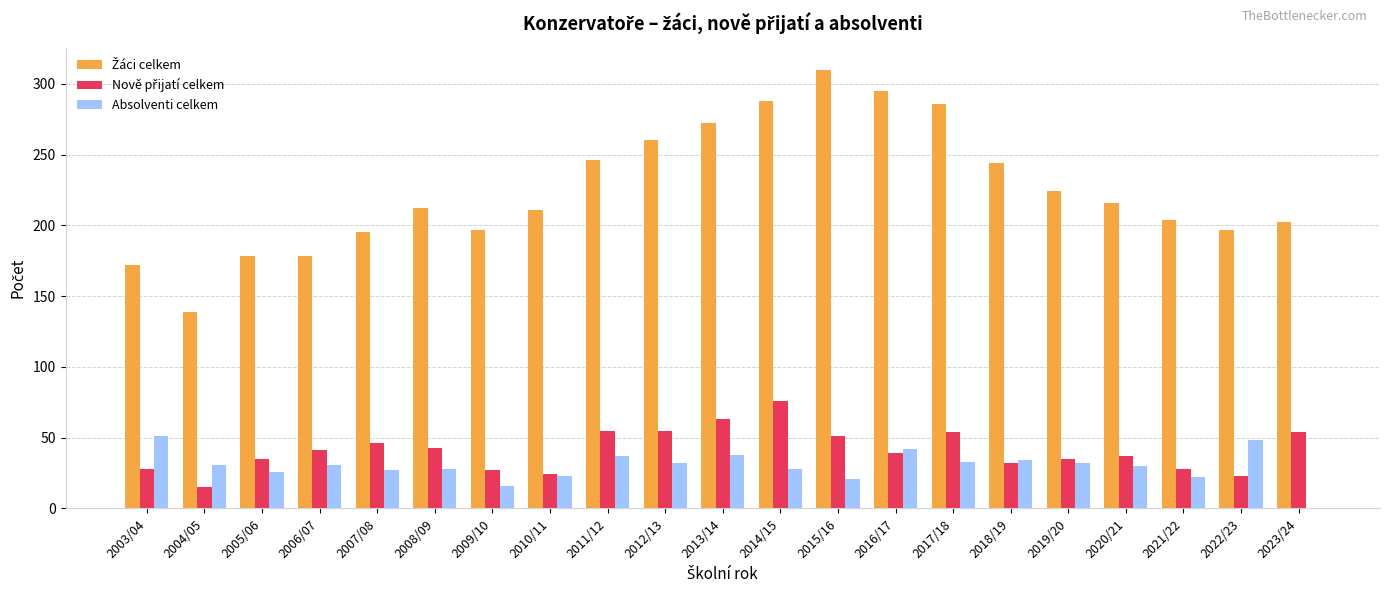

Is it true that Absolventi celkem equals 48 at 2022/23?

True